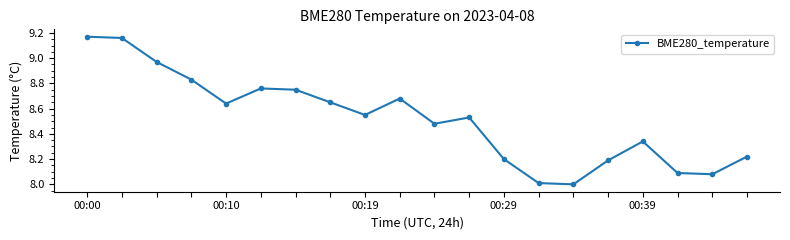

How many interior local valleys (lower than both neighbors) does the data have?

5